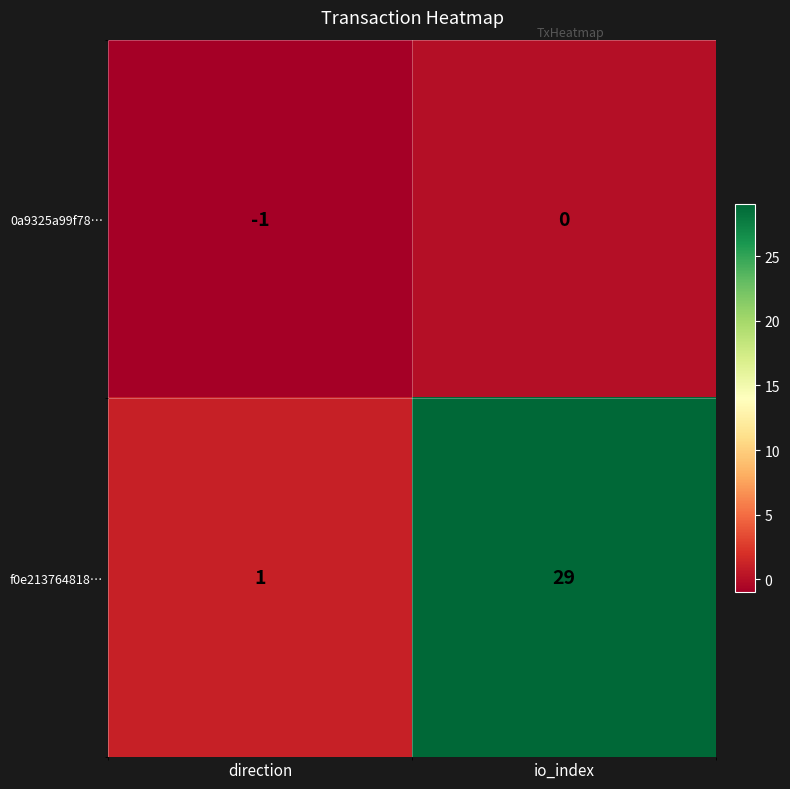

Where is 0a9325a99f78… nearest to the value 0?

io_index